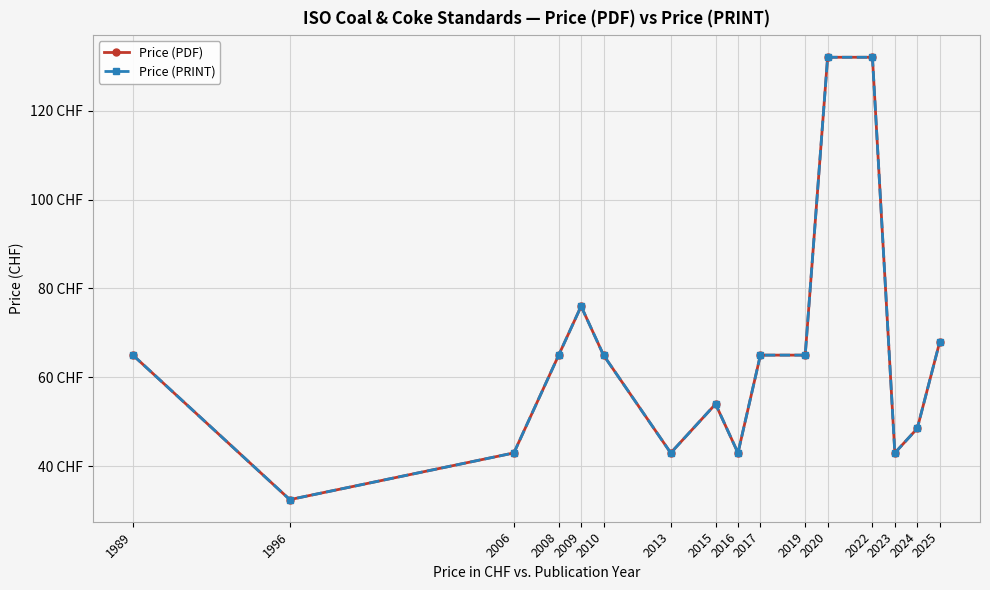

Is this an area chart (filled region under the line)?

No